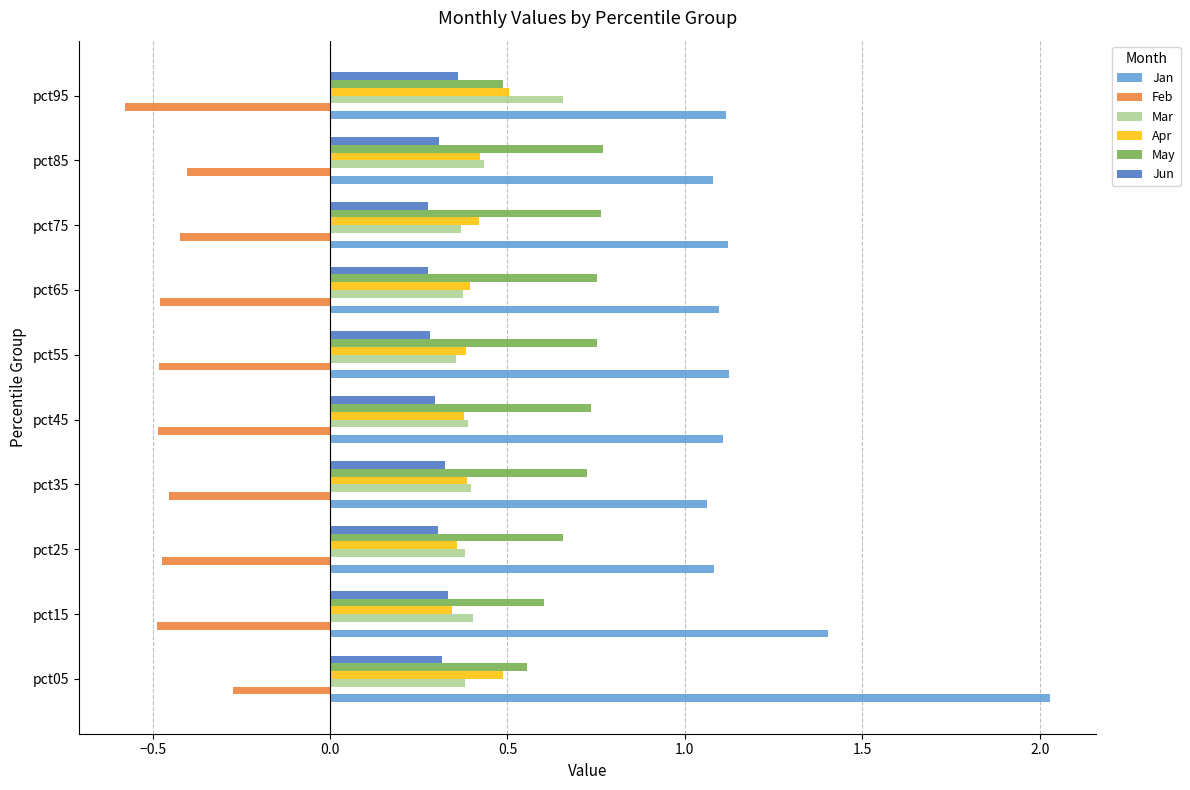

What is the smallest value displayed?

-0.6